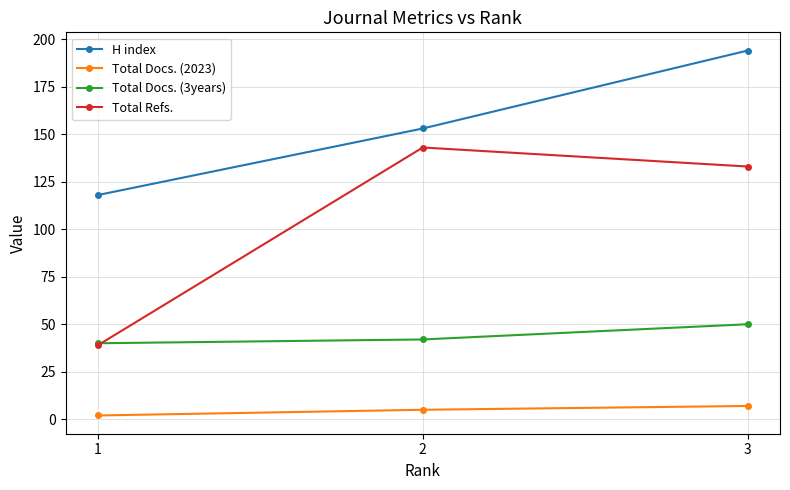

What is the highest value of the Total Docs. (3years) series?

50